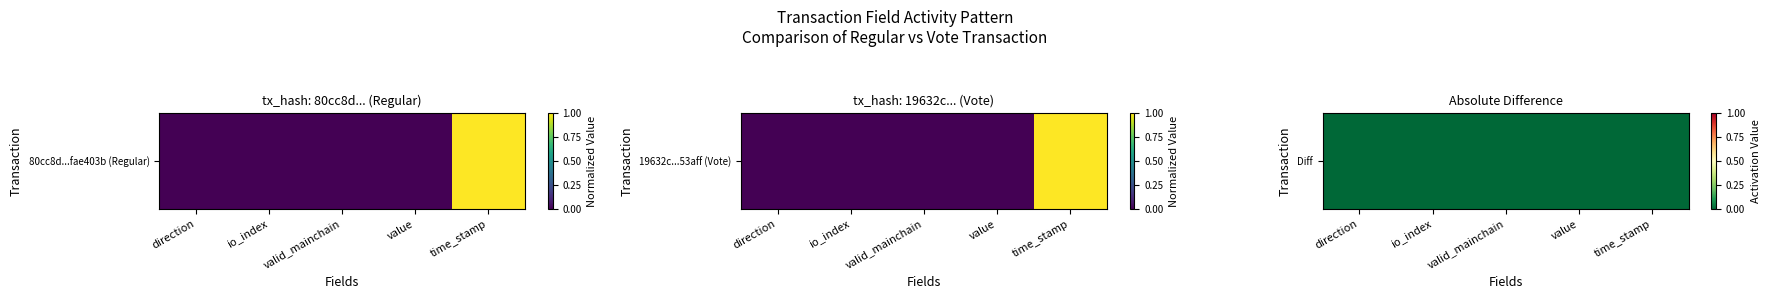

Rank the categories by value from highest to lowest.

valid_mainchain, value, io_index, direction, time_stamp